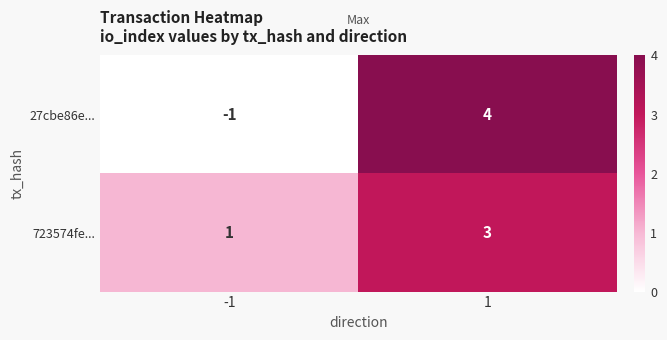

What is the greatest value displayed?

4